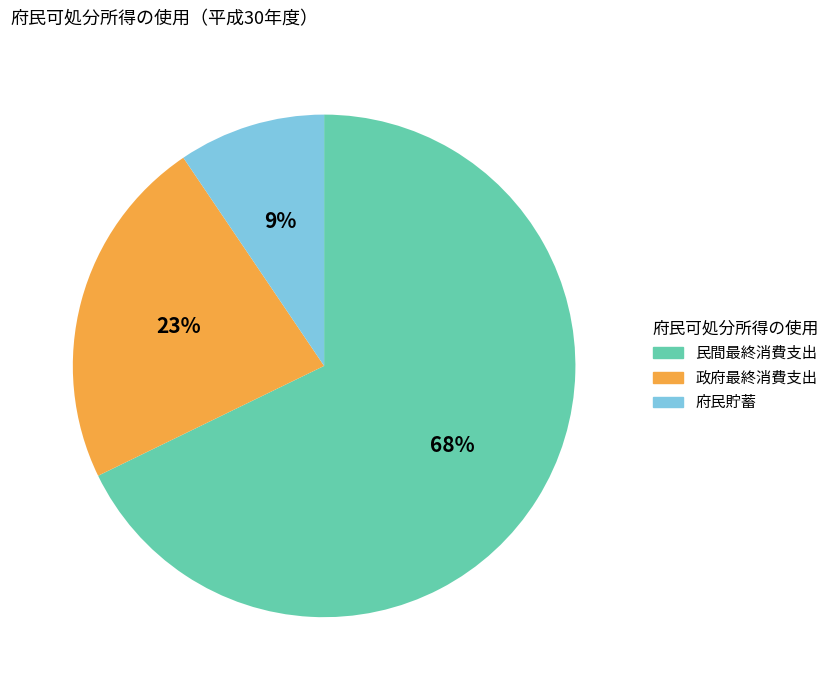

The 民間最終消費支出 slice represents 77% of the pie. True or false?

False